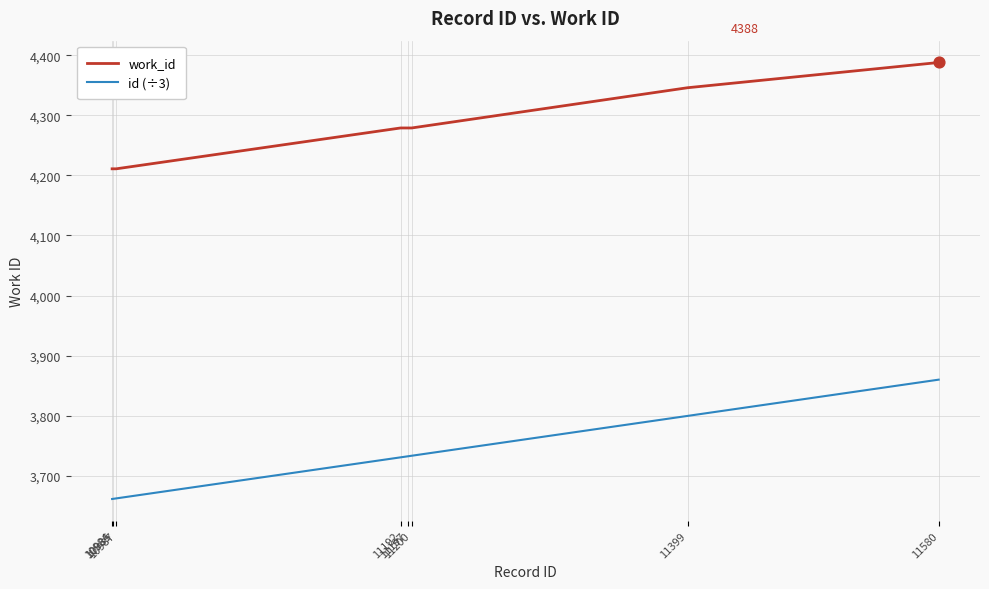

Which series has the largest total across all categories?

work_id